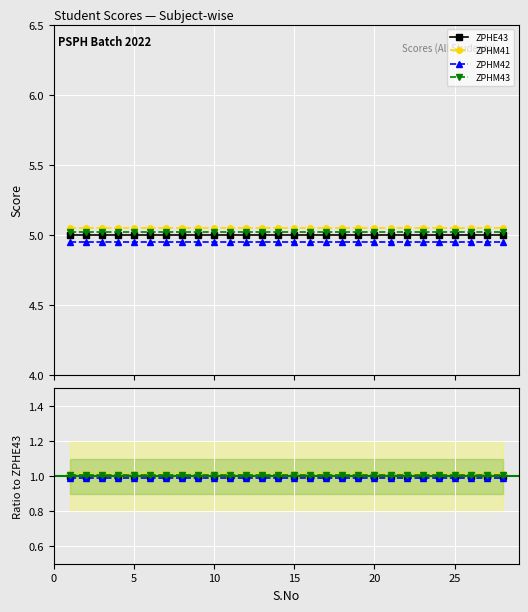

True or false: ZPHM42 and ZPHM41 cross at least once.

False